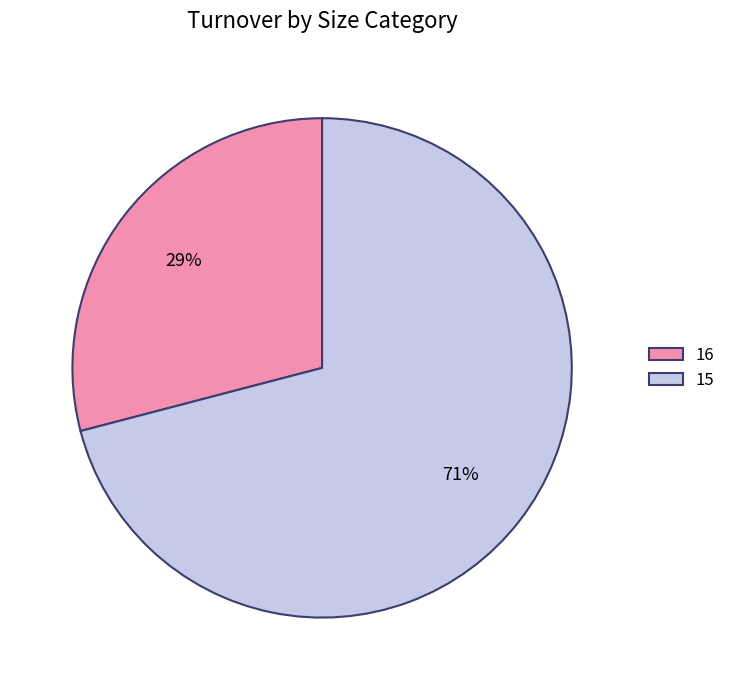

To the nearest percent, what is the difference between the largest and smallest slice percentages?

42%